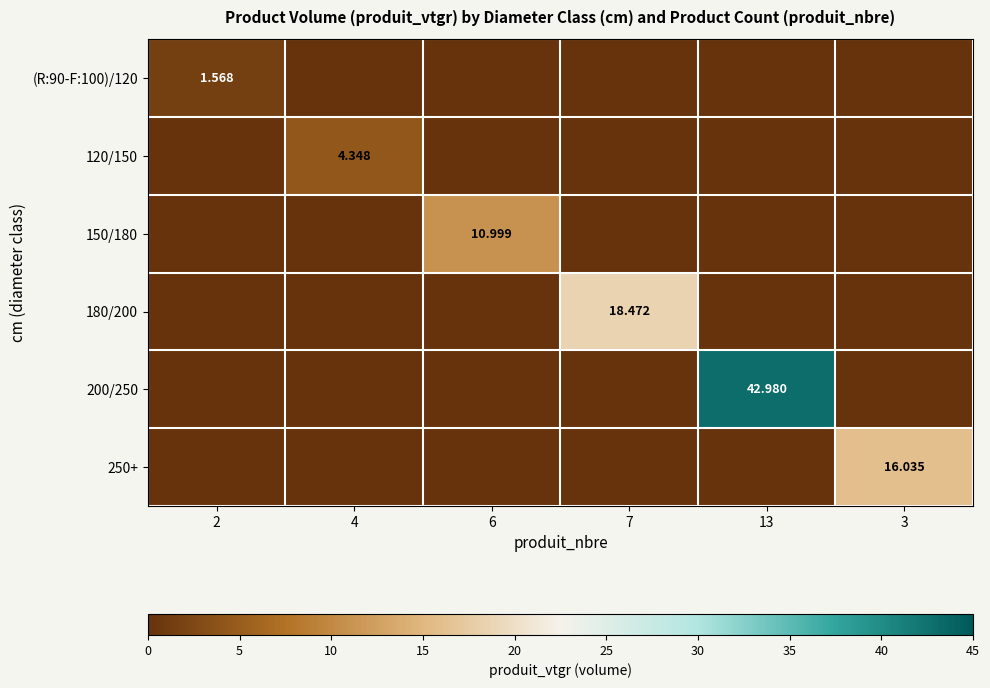

List the series in order of their peak value, lowest first.

(R:90-F:100)/120, 120/150, 150/180, 250+, 180/200, 200/250